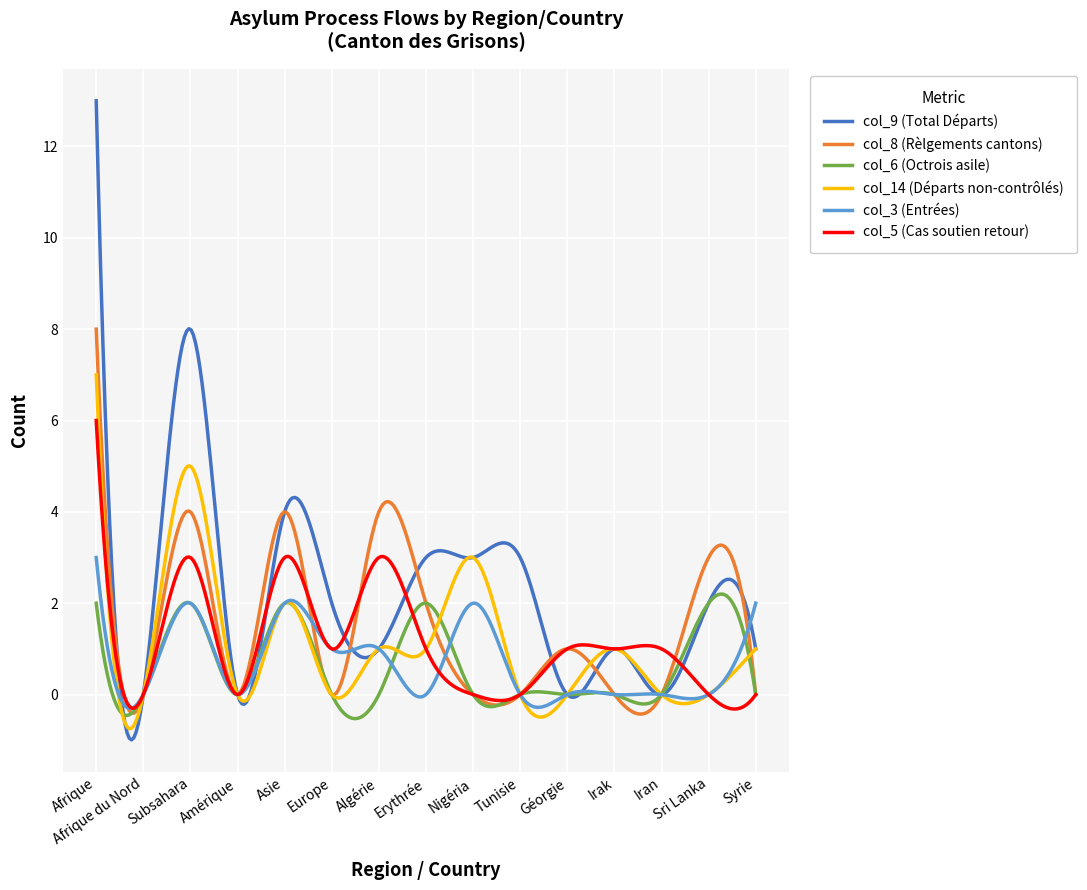

Which series has the widest spread of values?

col_9 (Total Départs)